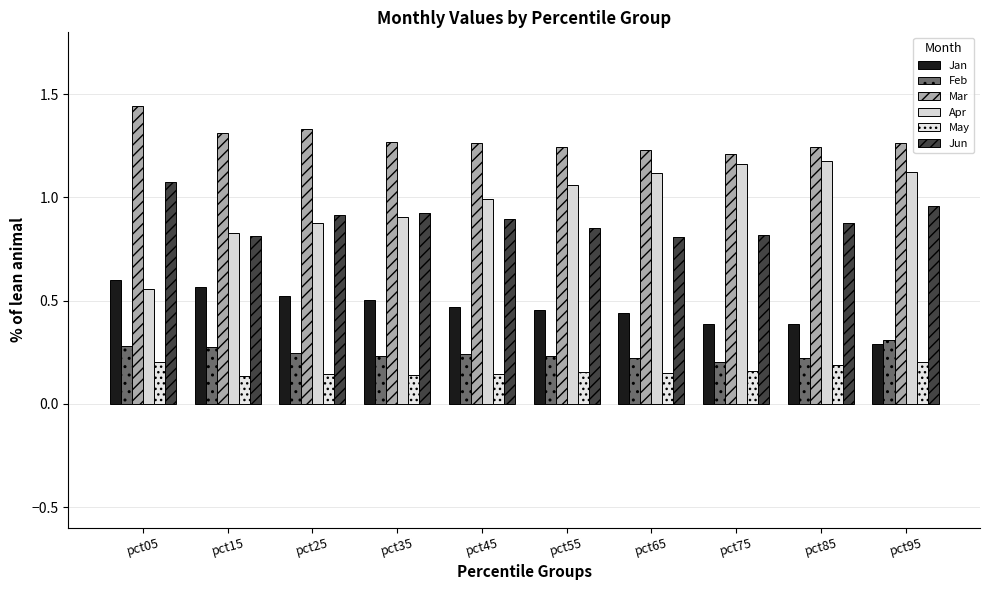

What is the spread (max minus min) of values at pct55?

1.1